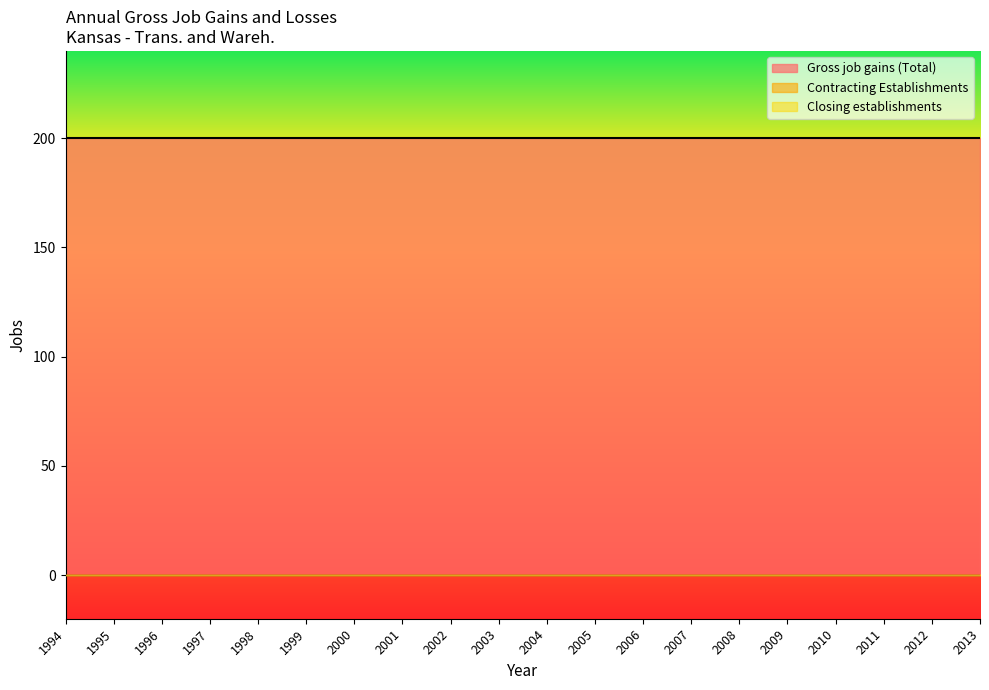

Which series changed the most between 1999 and 2012?

Gross job gains (Total)